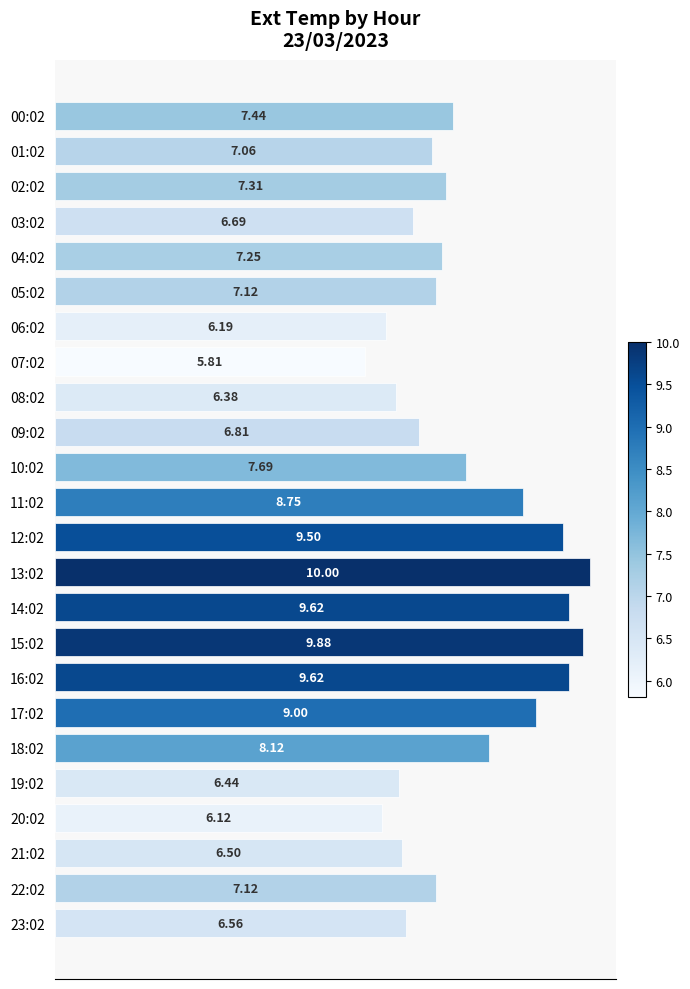

Does the chart contain any negative values?

No